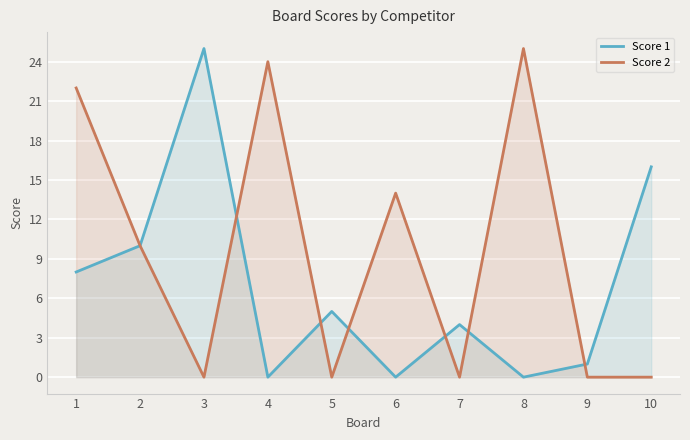

Which series has the largest total across all categories?

Score 2